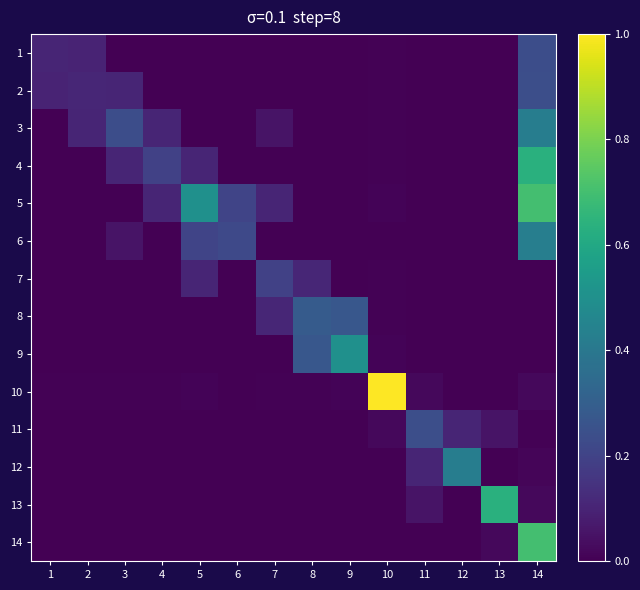

Reading left to right, extract all data points from this chart.

1: 1=0.1	2=0.1	3=0.0	4=0.0	5=0.0	6=0.0	7=0.0	8=0.0	9=0.0	10=0.0	11=0.0	12=0.0	13=0.0	14=0.2
2: 1=0.1	2=0.1	3=0.1	4=0.0	5=0.0	6=0.0	7=0.0	8=0.0	9=0.0	10=0.0	11=0.0	12=0.0	13=0.0	14=0.2
3: 1=0.0	2=0.1	3=0.2	4=0.1	5=0.0	6=0.0	7=0.1	8=0.0	9=0.0	10=0.0	11=0.0	12=0.0	13=0.0	14=0.4
4: 1=0.0	2=0.0	3=0.1	4=0.2	5=0.1	6=0.0	7=0.0	8=0.0	9=0.0	10=0.0	11=0.0	12=0.0	13=0.0	14=0.6
5: 1=0.0	2=0.0	3=0.0	4=0.1	5=0.5	6=0.2	7=0.1	8=0.0	9=0.0	10=0.0	11=0.0	12=0.0	13=0.0	14=0.7
6: 1=0.0	2=0.0	3=0.1	4=0.0	5=0.2	6=0.2	7=0.0	8=0.0	9=0.0	10=0.0	11=0.0	12=0.0	13=0.0	14=0.4
7: 1=0.0	2=0.0	3=0.0	4=0.0	5=0.1	6=0.0	7=0.2	8=0.1	9=0.0	10=0.0	11=0.0	12=0.0	13=0.0	14=0.0
8: 1=0.0	2=0.0	3=0.0	4=0.0	5=0.0	6=0.0	7=0.1	8=0.3	9=0.3	10=0.0	11=0.0	12=0.0	13=0.0	14=0.0
9: 1=0.0	2=0.0	3=0.0	4=0.0	5=0.0	6=0.0	7=0.0	8=0.3	9=0.5	10=0.0	11=0.0	12=0.0	13=0.0	14=0.0
10: 1=0.0	2=0.0	3=0.0	4=0.0	5=0.0	6=0.0	7=0.0	8=0.0	9=0.0	10=1.0	11=0.0	12=0.0	13=0.0	14=0.0
11: 1=0.0	2=0.0	3=0.0	4=0.0	5=0.0	6=0.0	7=0.0	8=0.0	9=0.0	10=0.0	11=0.2	12=0.1	13=0.1	14=0.0
12: 1=0.0	2=0.0	3=0.0	4=0.0	5=0.0	6=0.0	7=0.0	8=0.0	9=0.0	10=0.0	11=0.1	12=0.4	13=0.0	14=0.0
13: 1=0.0	2=0.0	3=0.0	4=0.0	5=0.0	6=0.0	7=0.0	8=0.0	9=0.0	10=0.0	11=0.1	12=0.0	13=0.6	14=0.0
14: 1=0.0	2=0.0	3=0.0	4=0.0	5=0.0	6=0.0	7=0.0	8=0.0	9=0.0	10=0.0	11=0.0	12=0.0	13=0.0	14=0.7